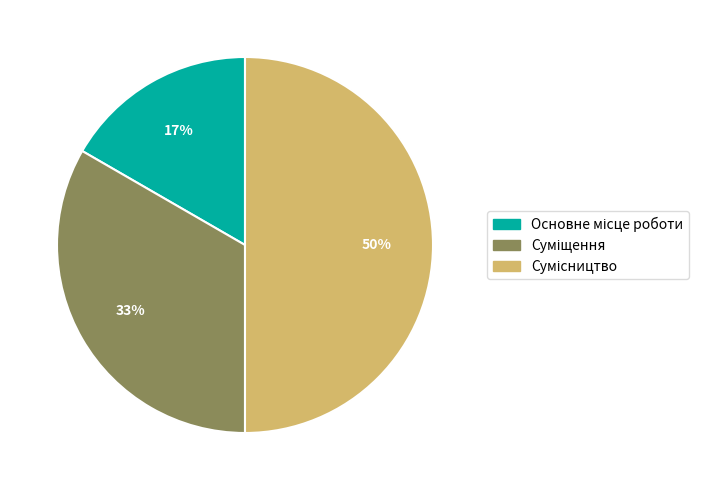

To the nearest percent, what is the average slice percentage?

33%